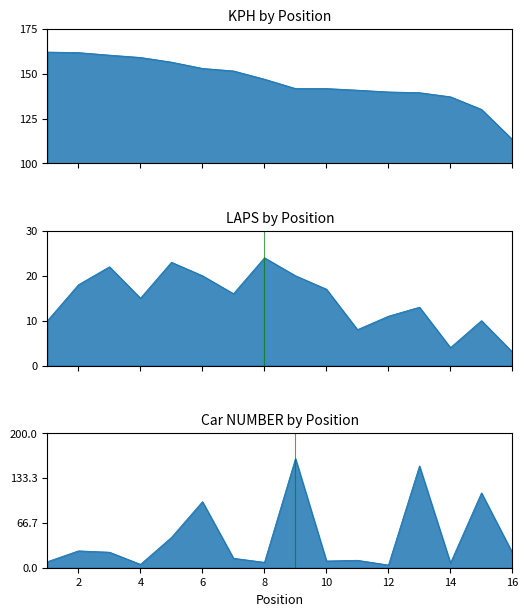

Rank the series by their maximum value, from lowest to highest.

LAPS, KPH, NUMBER